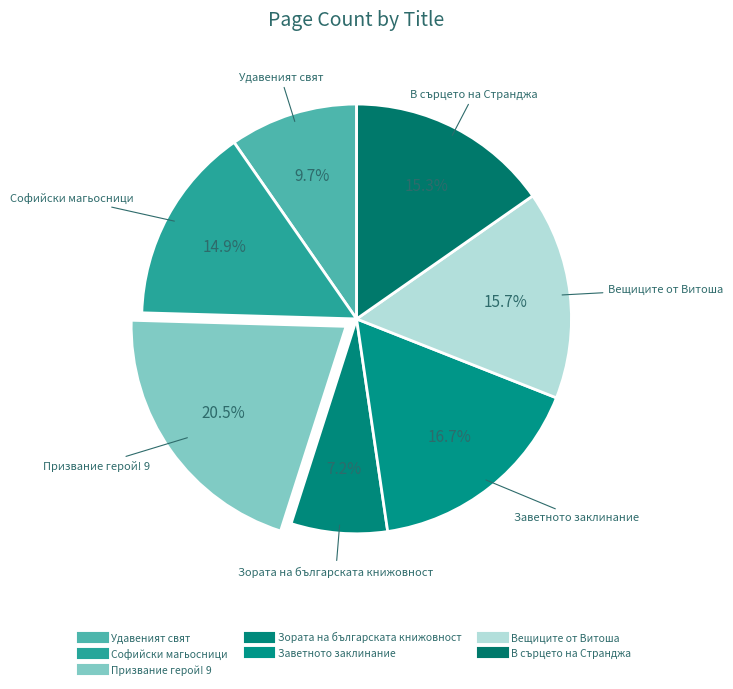

To the nearest percent, what is the difference between the Зората на българската книжовност and Призвание герой! 9 slice percentages?

13%